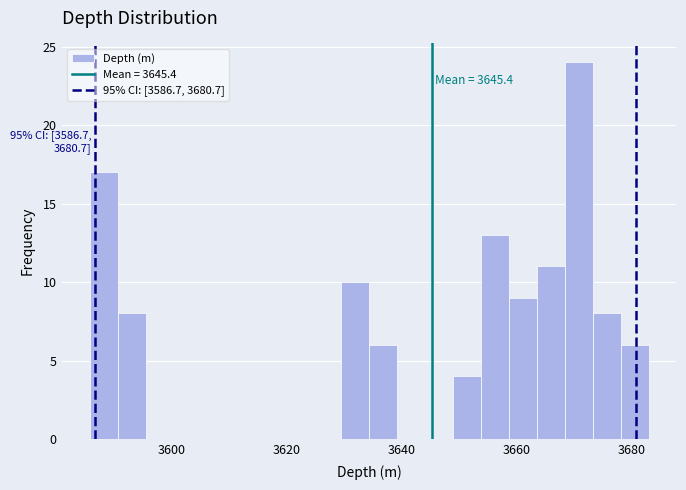

Read against the x-axis, roughly where is the centre of the tallest bar?

3670